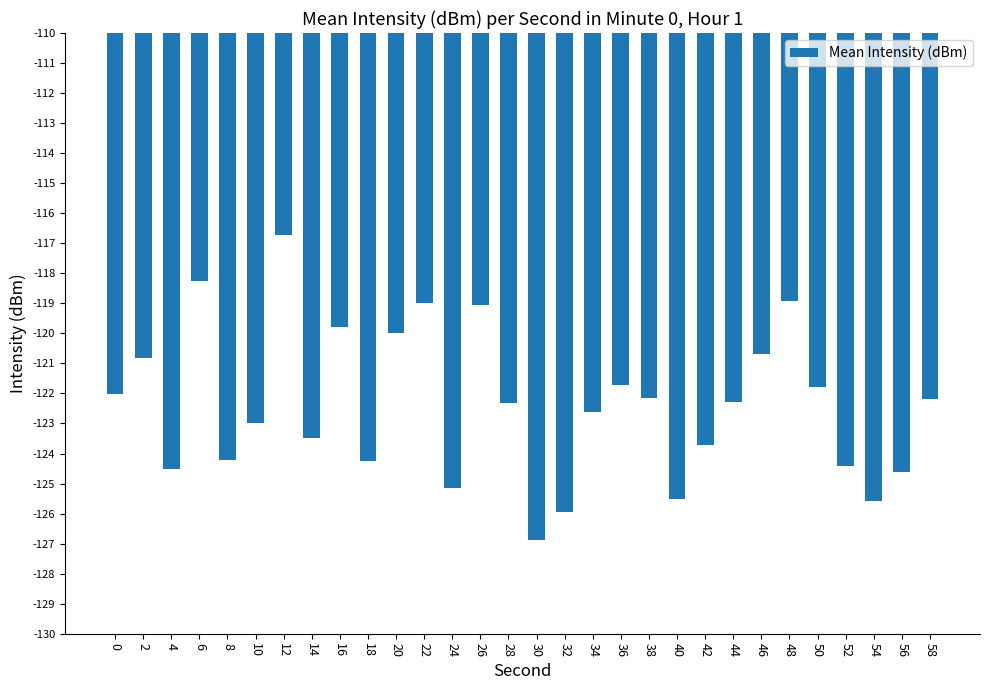

Which label corresponds to the smallest value in the chart?

30